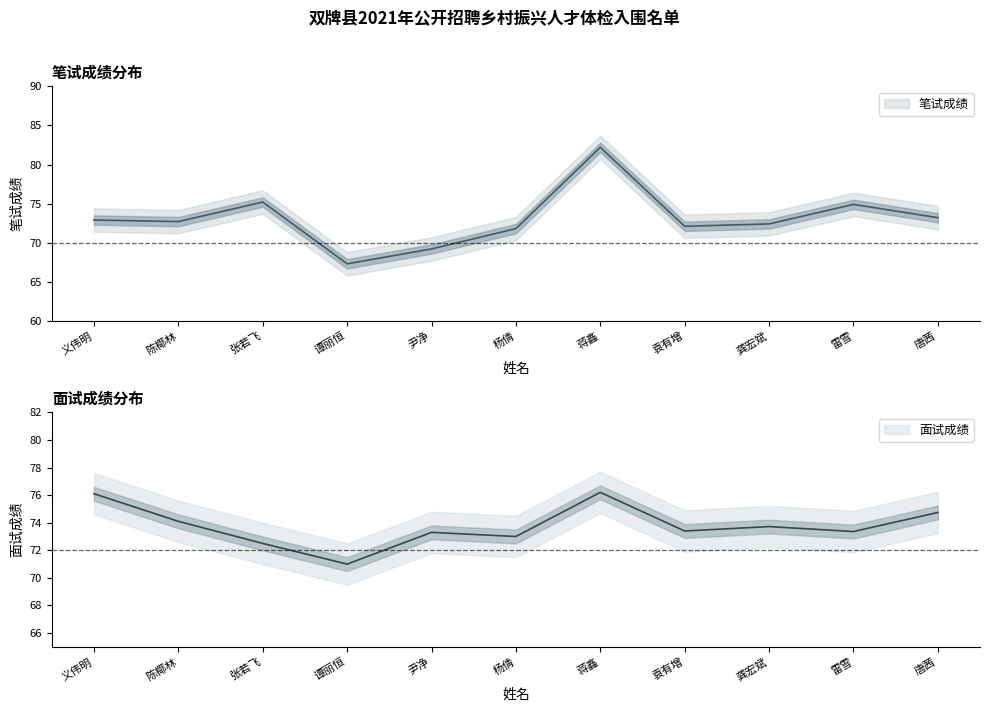

What is the difference between the second highest and minimum values in the 笔试成绩 series?

7.9